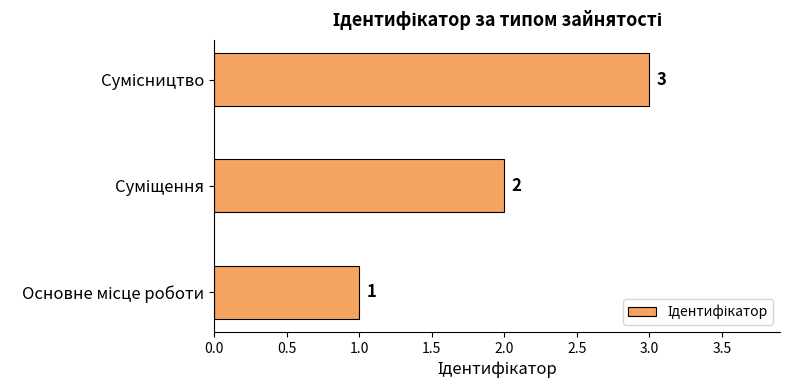

How many values are between 1 and 3?

3